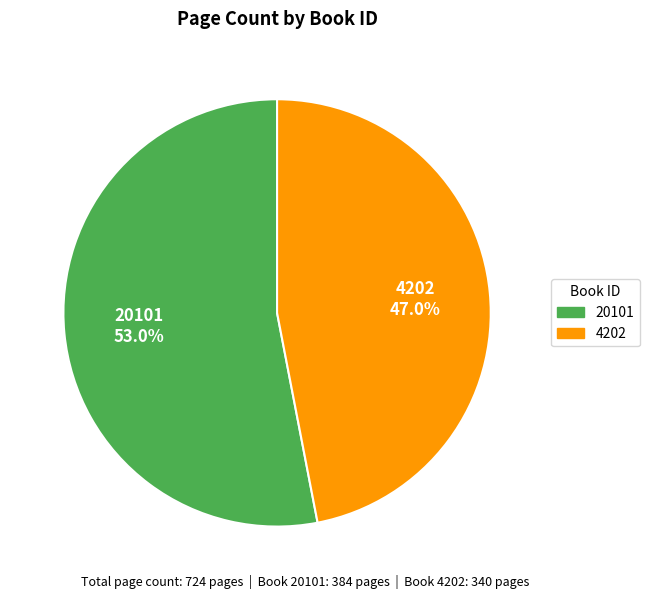

The 4202 slice represents 37% of the pie. True or false?

False